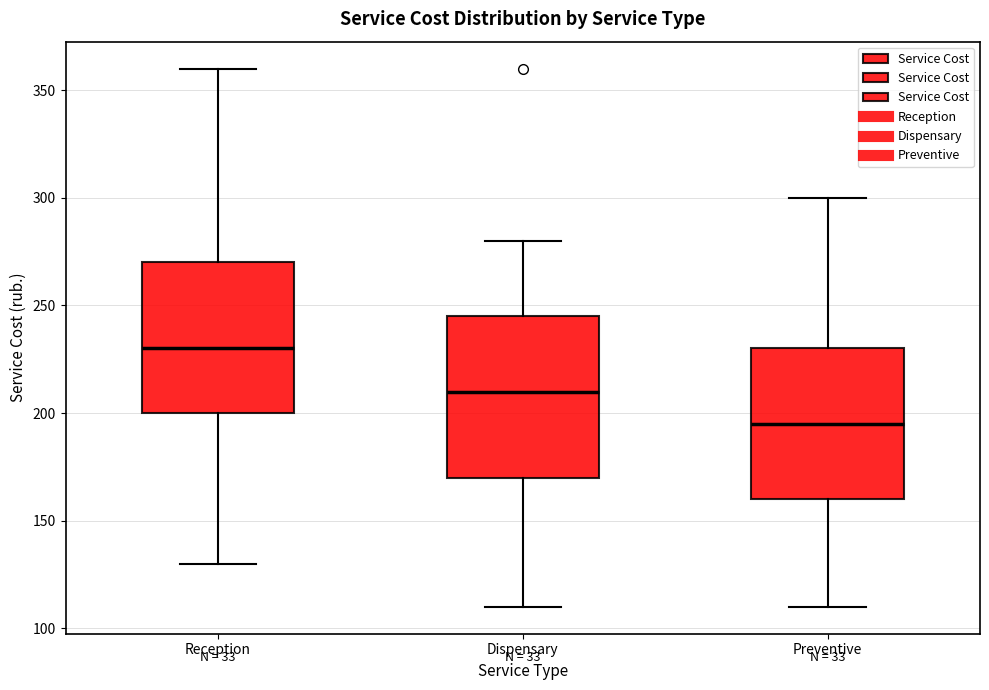

Where does the median line of the box for Reception sit on the y-axis? The values are not printed on the chart, so give them approximately, as read against the axis.

230